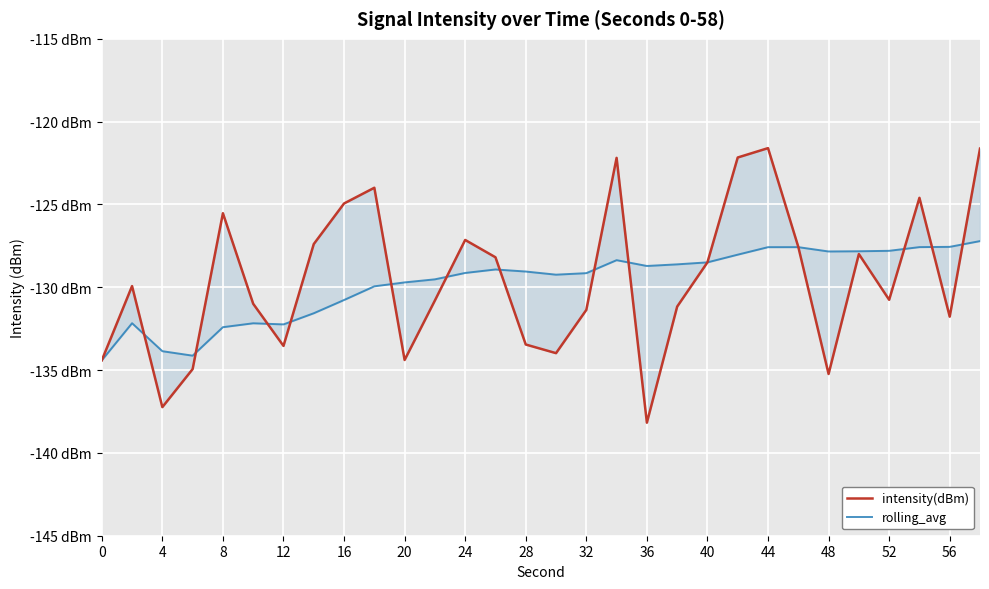

What is the sum of all rolling_avg values?

-3891.6